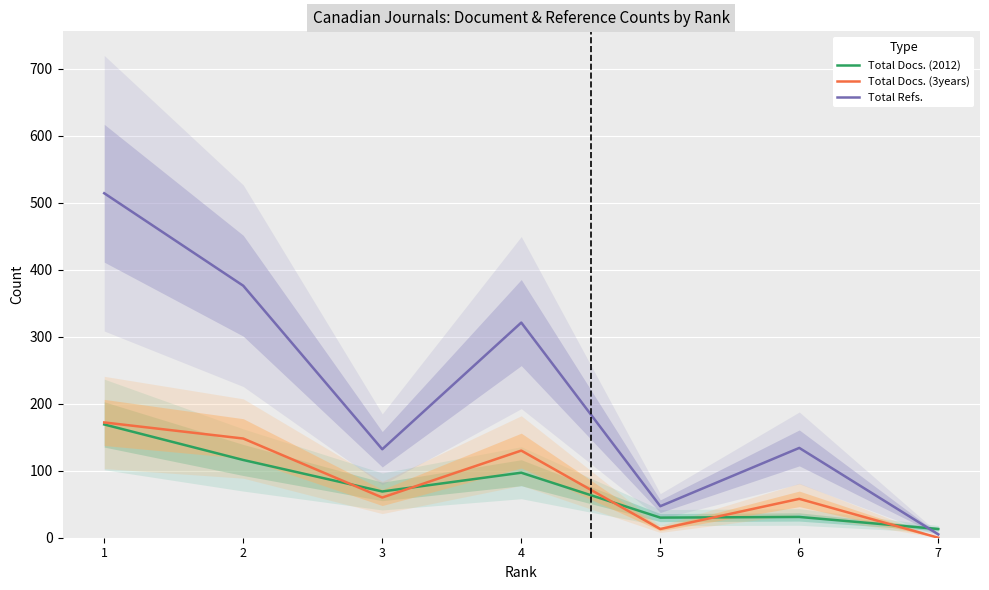

Which has a higher value, 3 or 1?

1